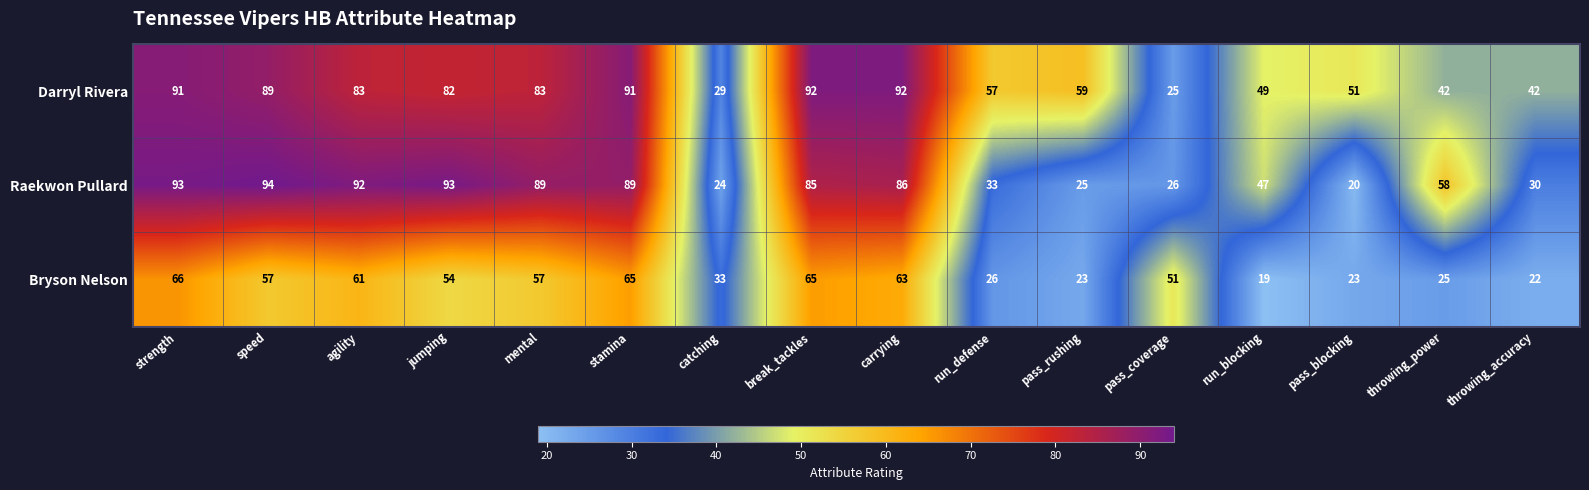

Which series has the widest spread of values?

Raekwon Pullard